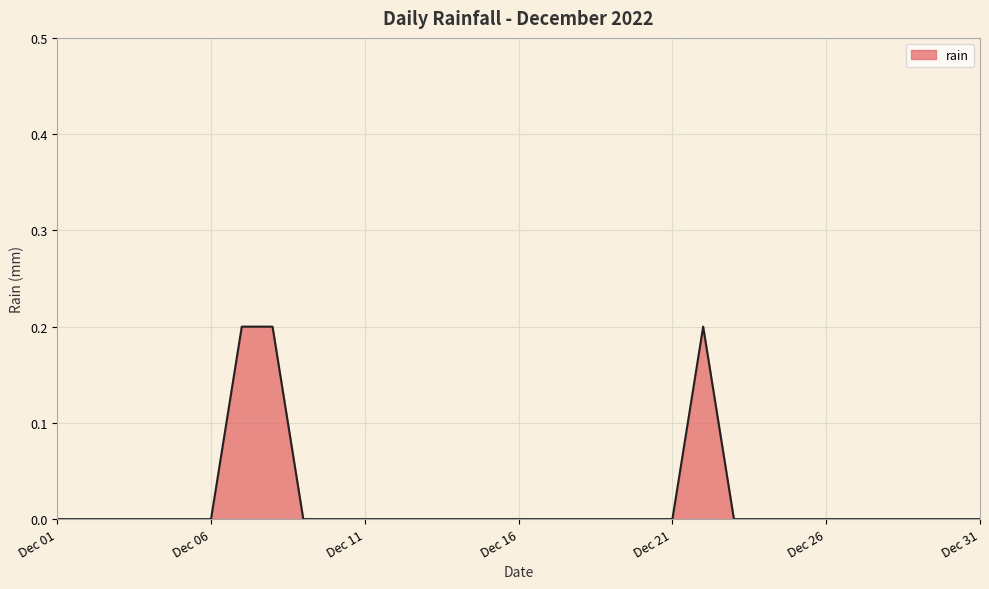

True or false: the data shows 0.1 at Dec 06.

False